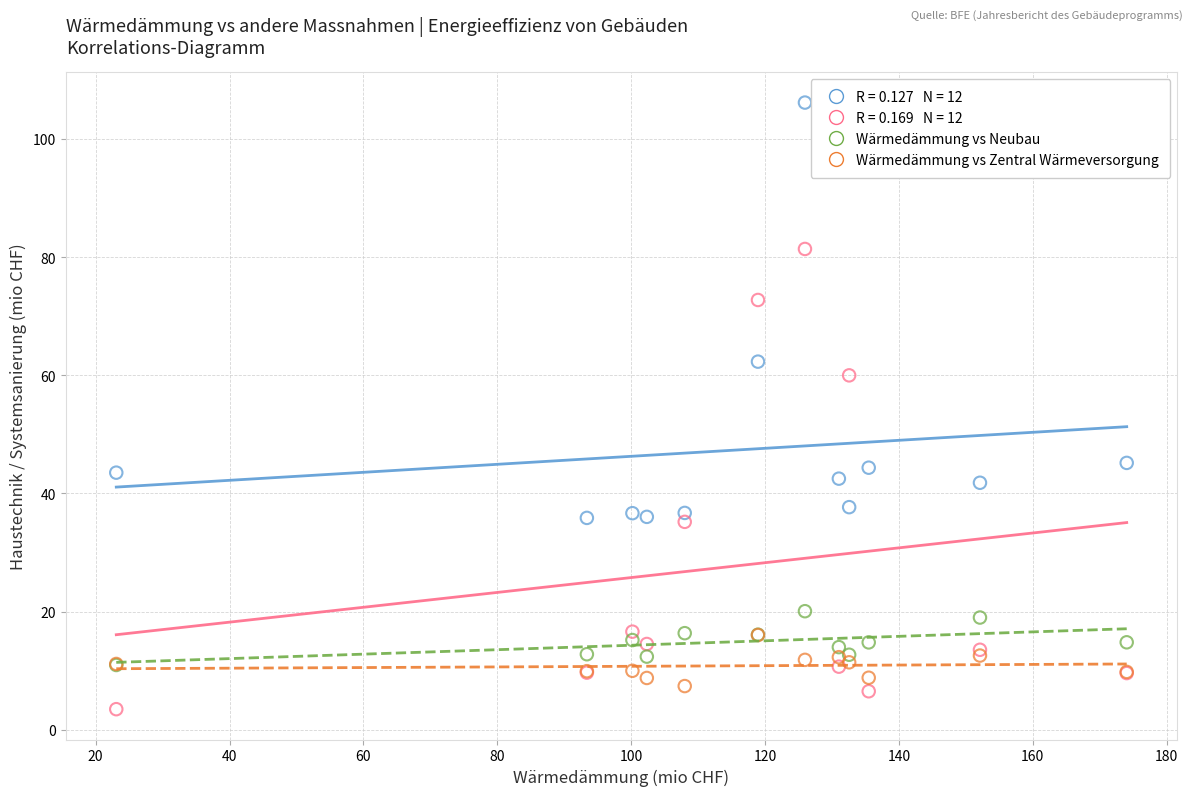

Across all series, what Y value is closest to 54?

60.0